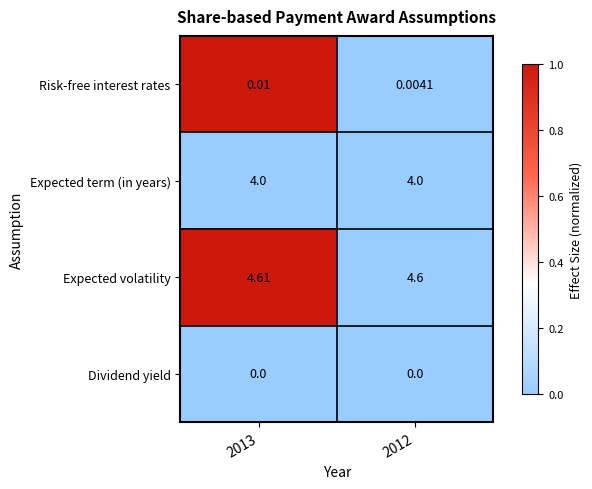

Rank the series by their maximum value, from lowest to highest.

Dividend yield, Risk-free interest rates, Expected term (in years), Expected volatility